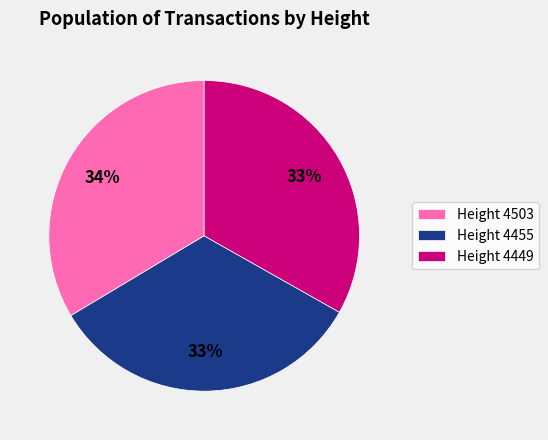

Does Height 4449 represent more than half of the total?

No